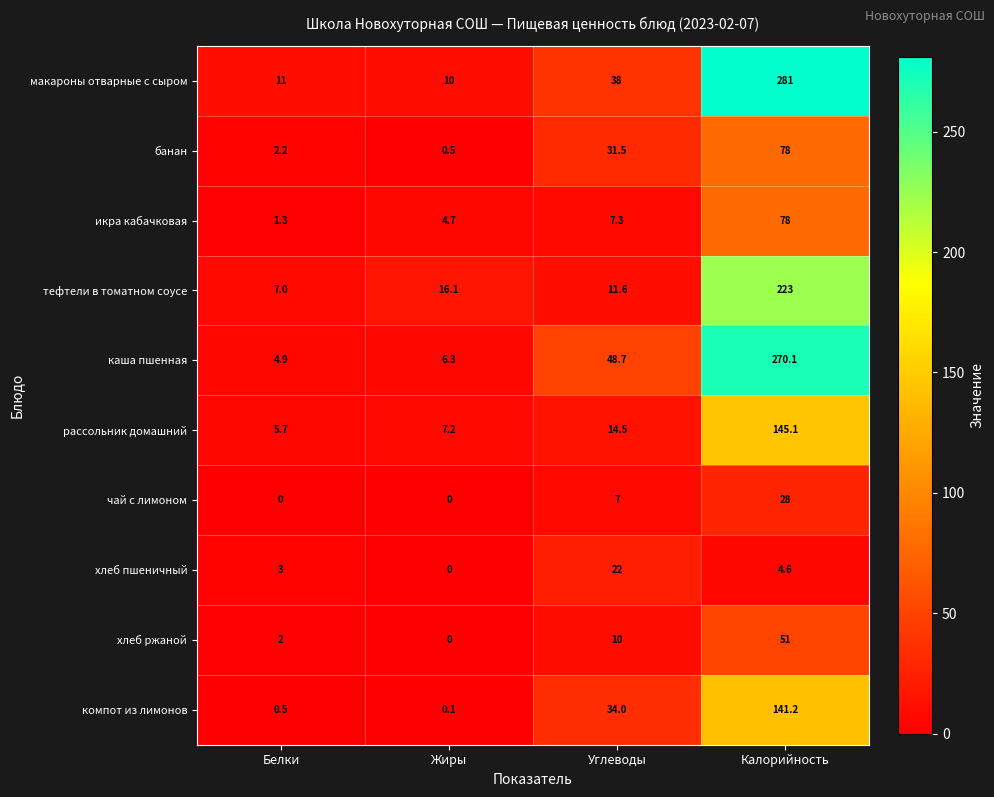

How many data points does each series have?

4